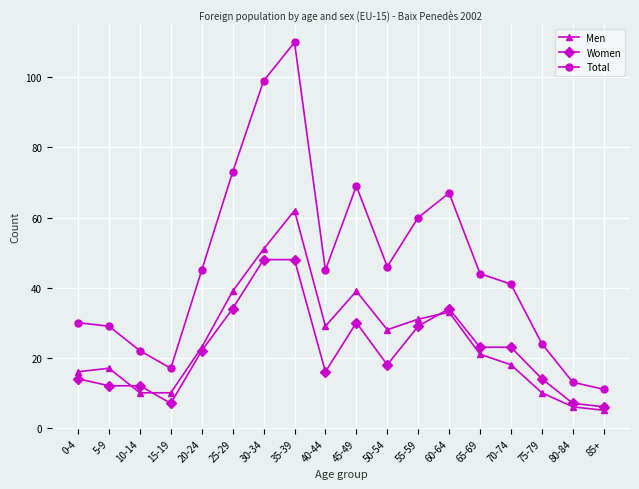

True or false: Total and Women cross at least once.

False